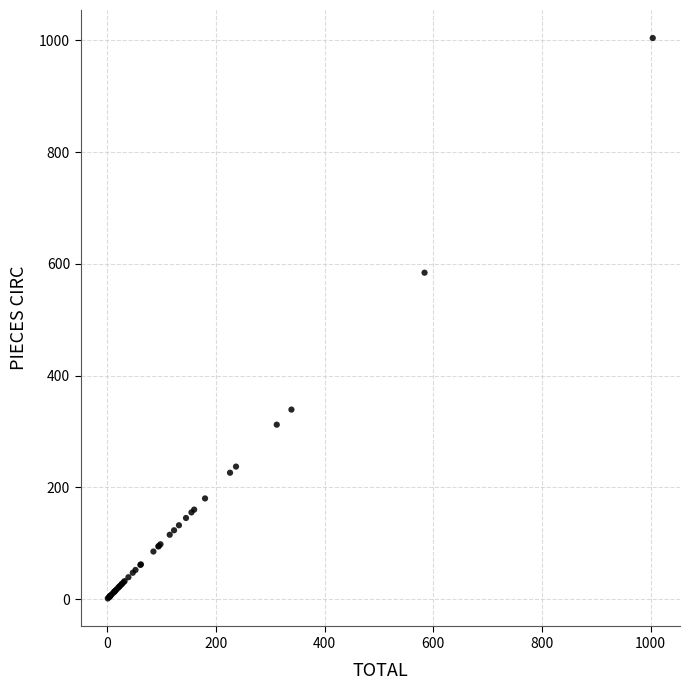

What Y value in the scatter plot is closest to 502?

584